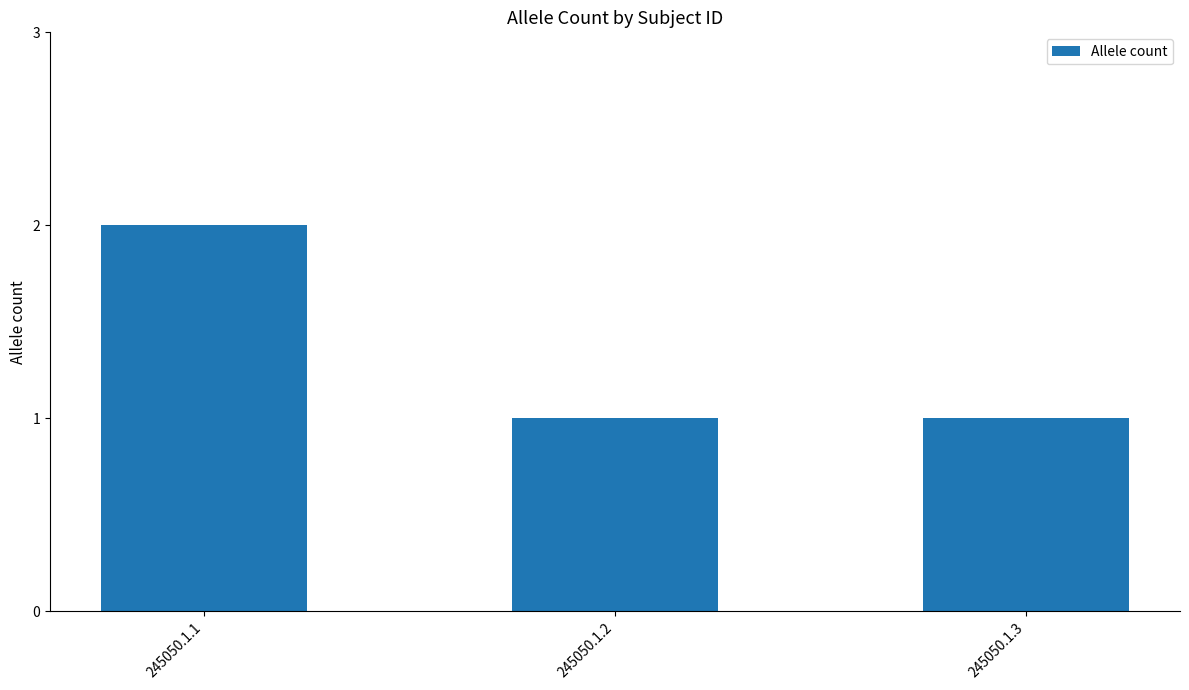

What is the value of the 1st bar from the left?

2